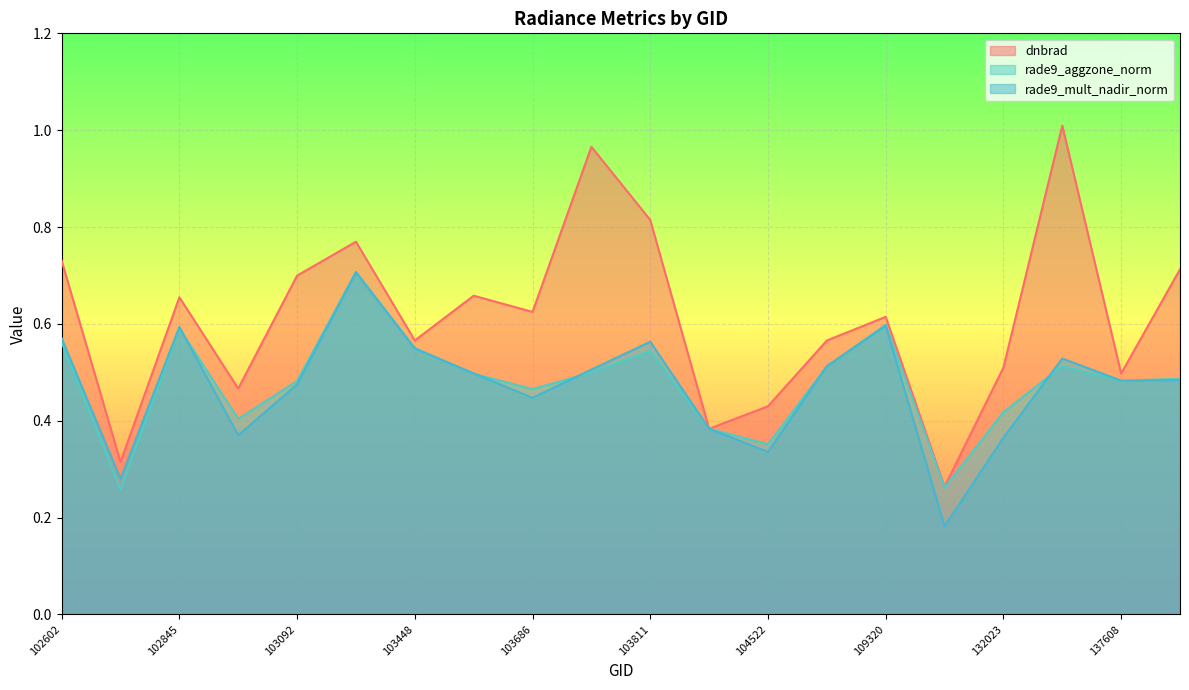

Which label corresponds to the smallest value in the chart?

115692